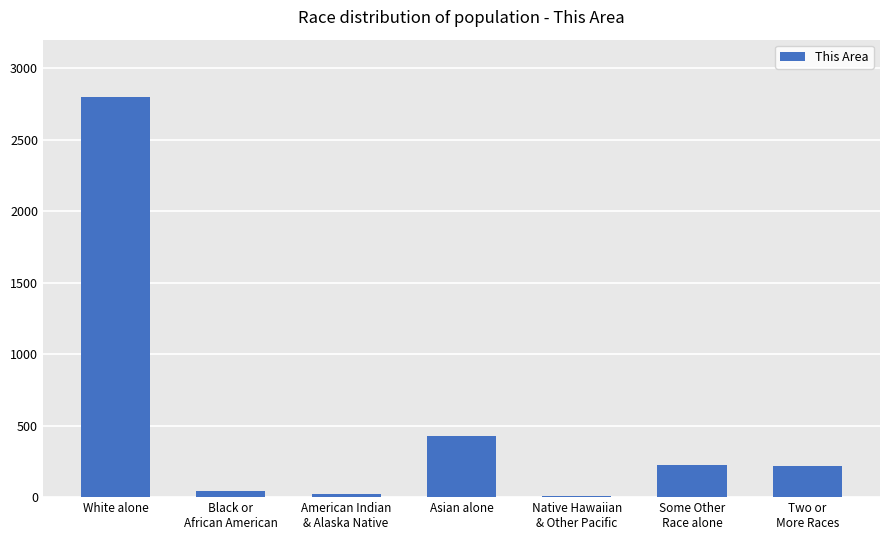

What is the ratio of the value at Black or
African American to the value at Some Other
Race alone?

0.2